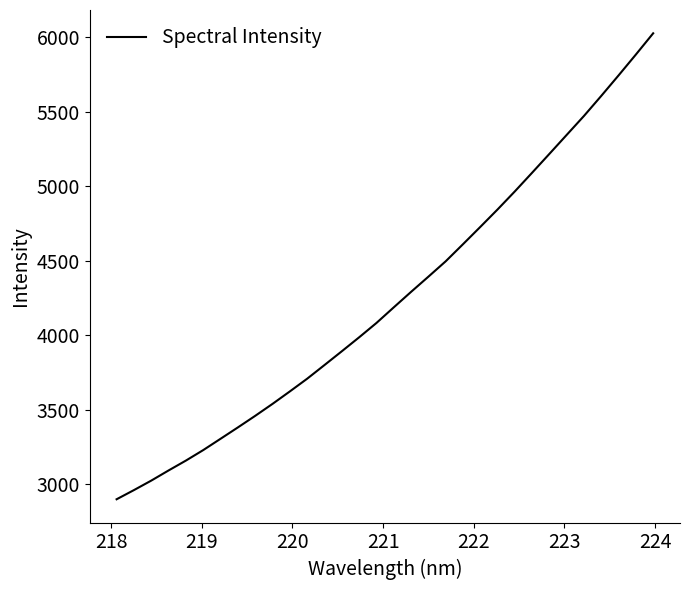

Does the chart have visible grid lines?

No